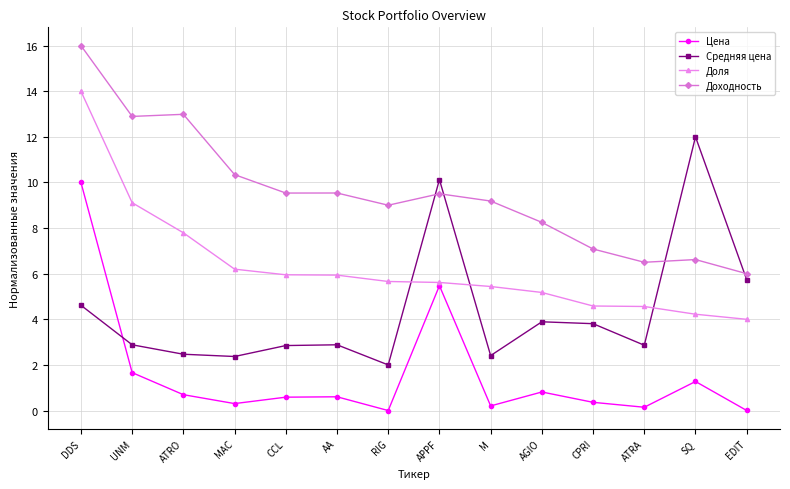

Is the value of Цена at ATRA greater than the value of Средняя цена at UNM?

No